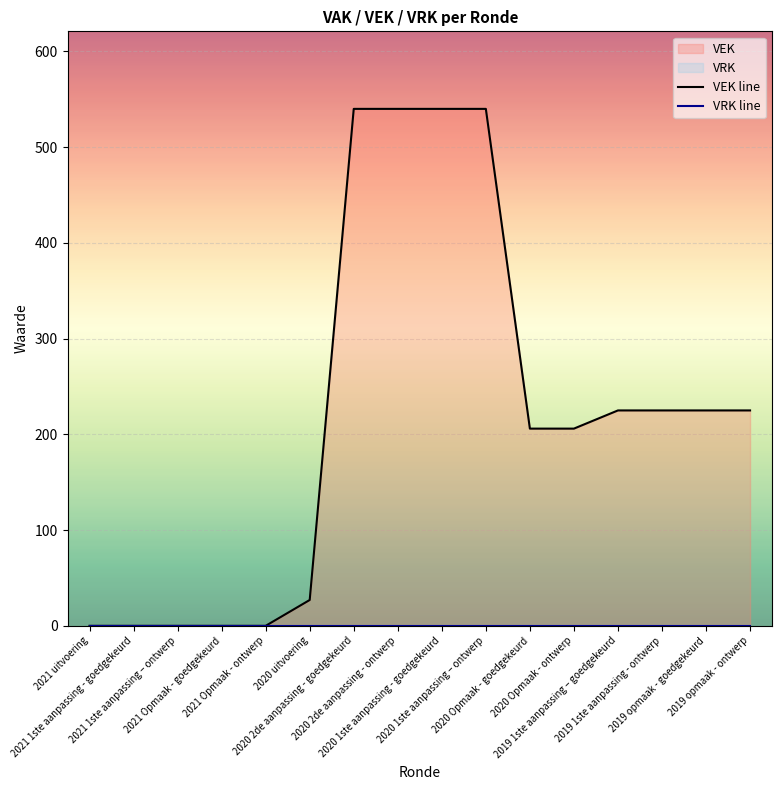

At 2021 uitvoering, list the series in order from largest to smallest.

VEK line, VRK line